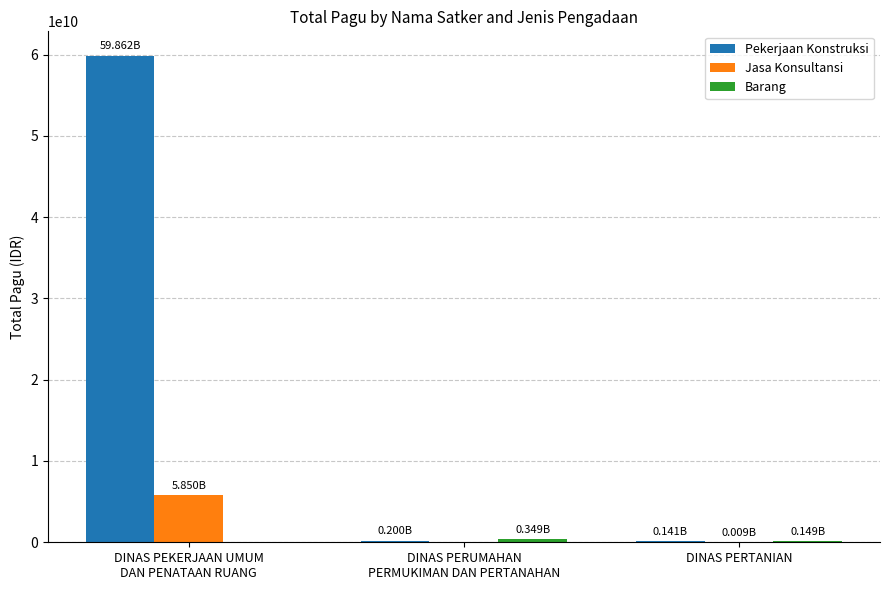

What is the difference between the Pekerjaan Konstruksi values at DINAS PERUMAHAN
PERMUKIMAN DAN PERTANAHAN and DINAS PERTANIAN?

58600000